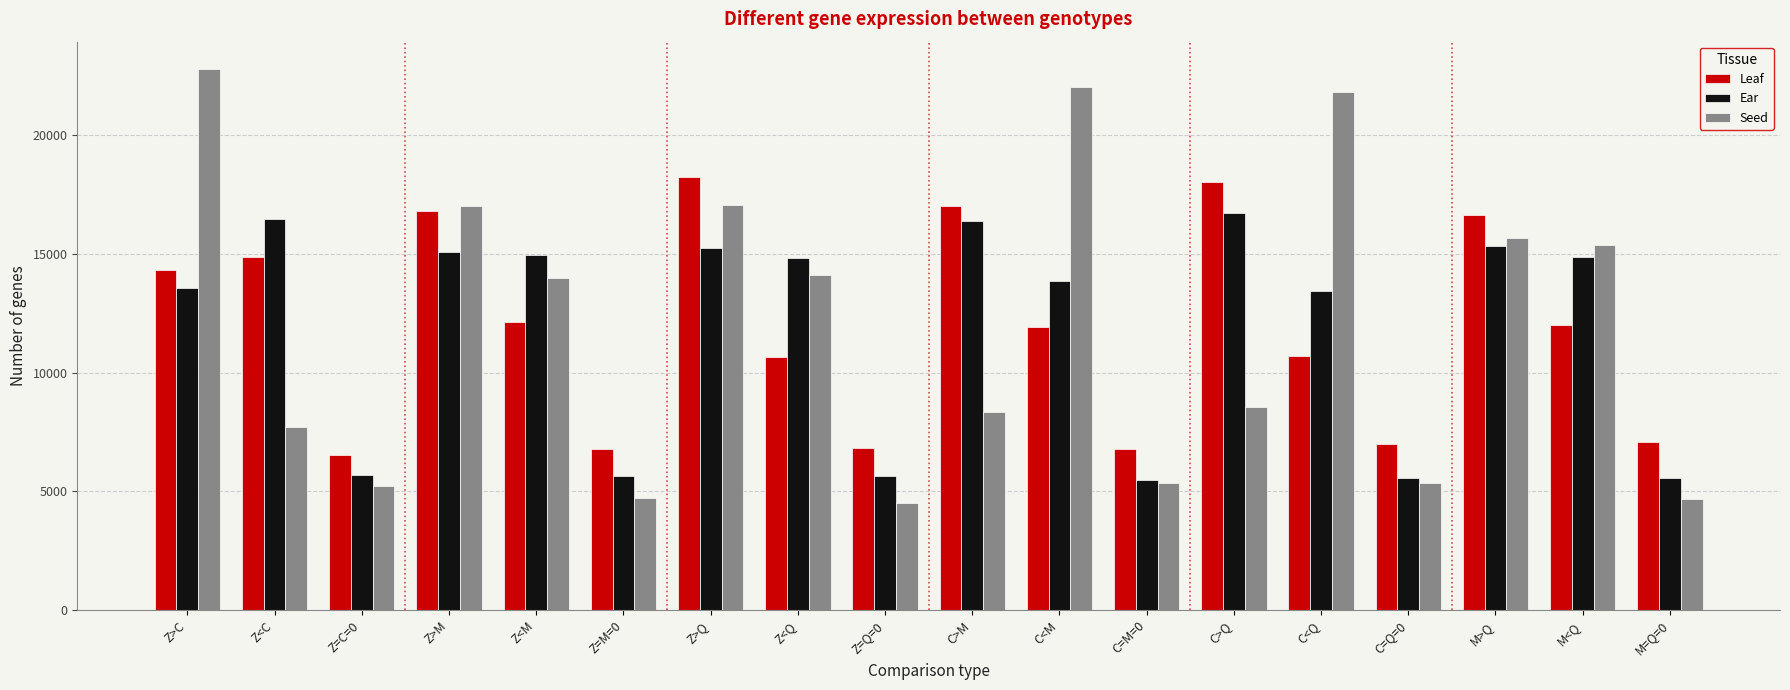

What are all the series names shown in the legend?

Leaf, Ear, Seed